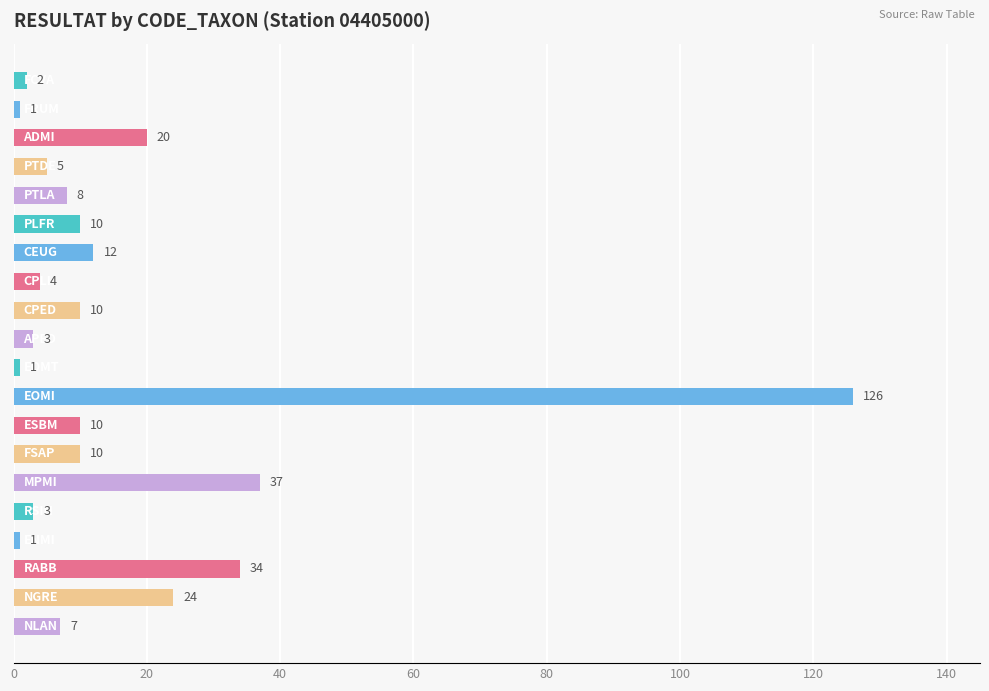

What is the value of the 7th bar from the top?

12